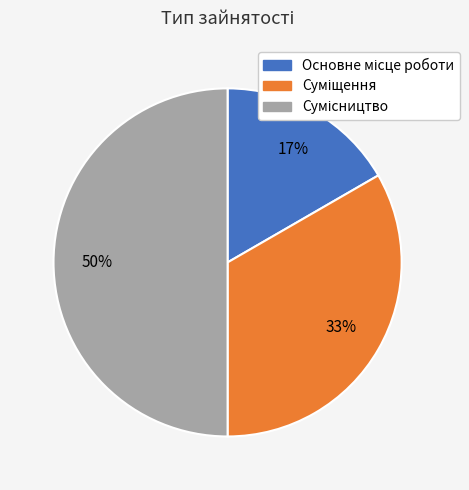

To the nearest percent, what is the difference between the largest and smallest slice percentages?

33%